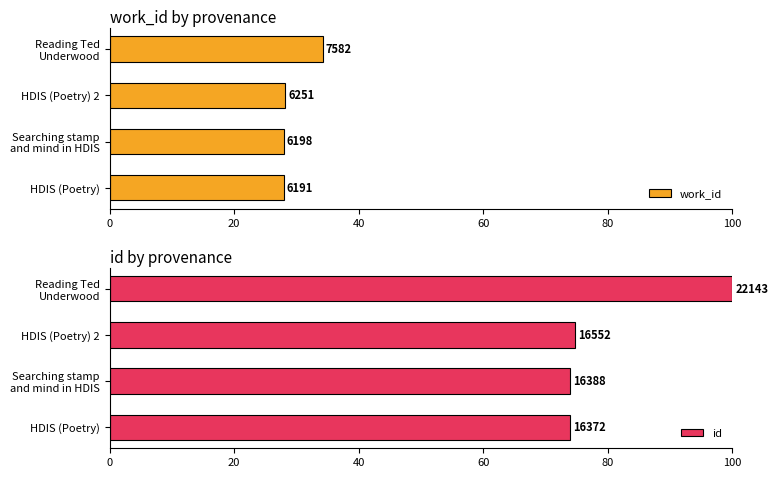

How many bars are there in each group?

2